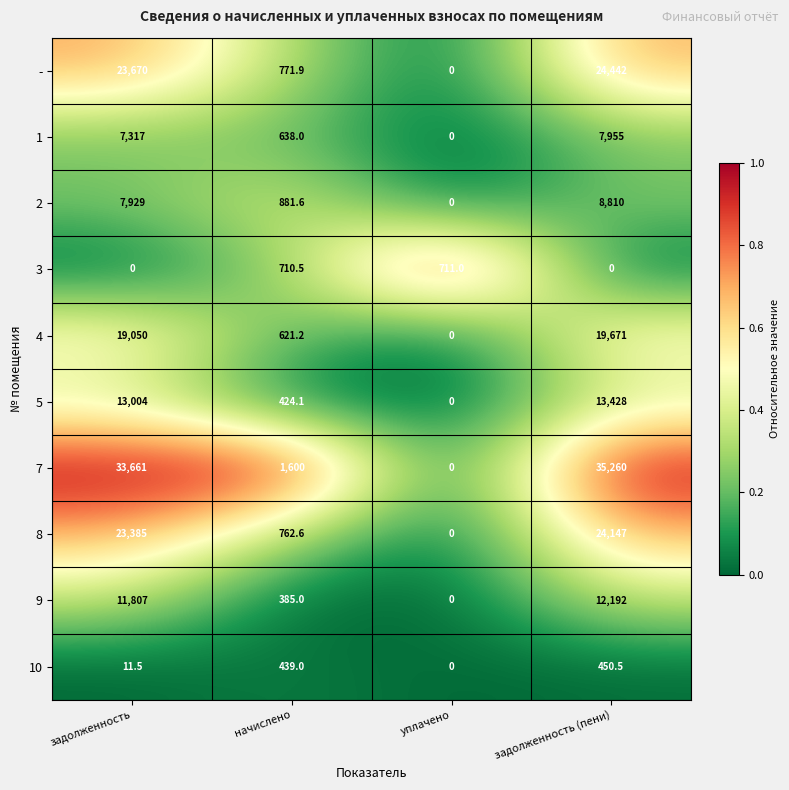

What is the spread (max minus min) of values at уплачено?

711.0